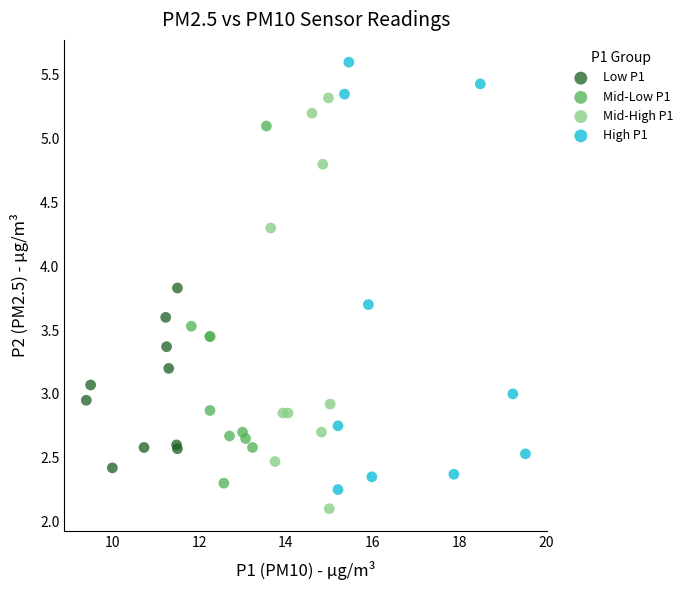

What are all the series names shown in the legend?

Low P1, Mid-Low P1, Mid-High P1, High P1